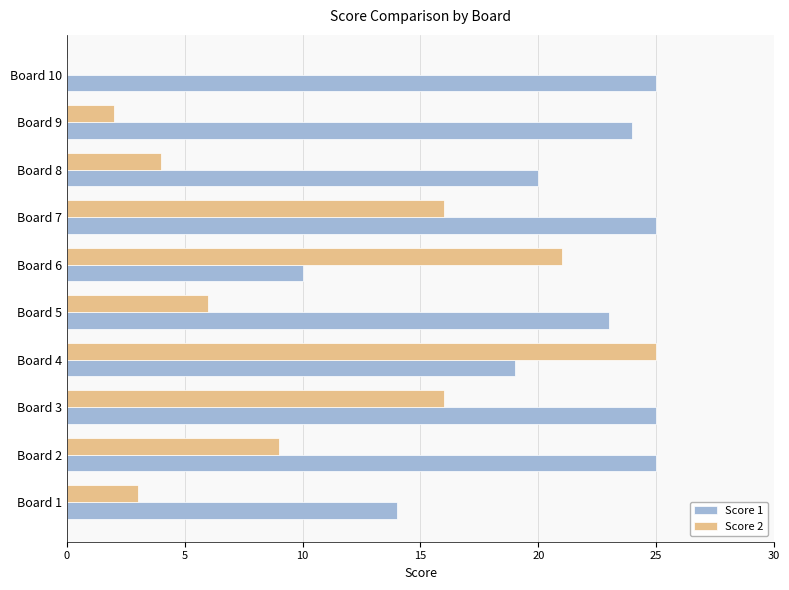

What is the highest value of the Score 1 series?

25